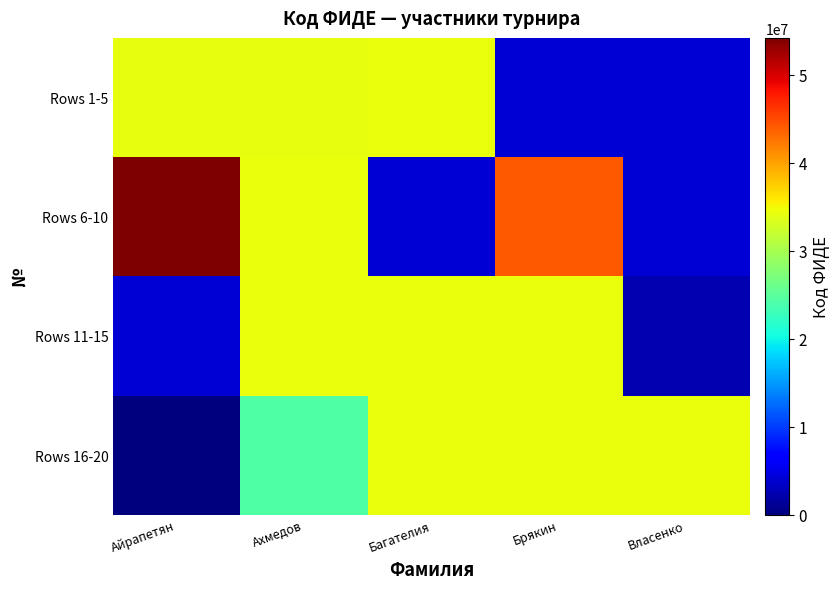

Which series has the largest range (max minus min)?

Rows 6-10